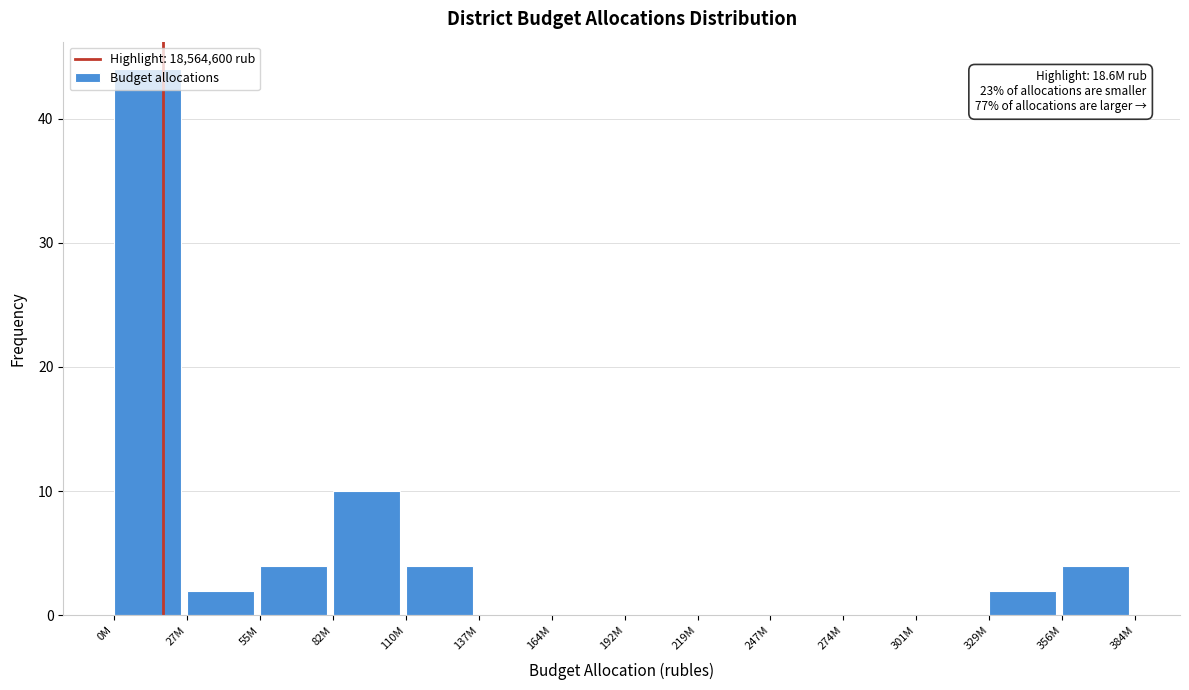

What value does the data have at 82M?

10